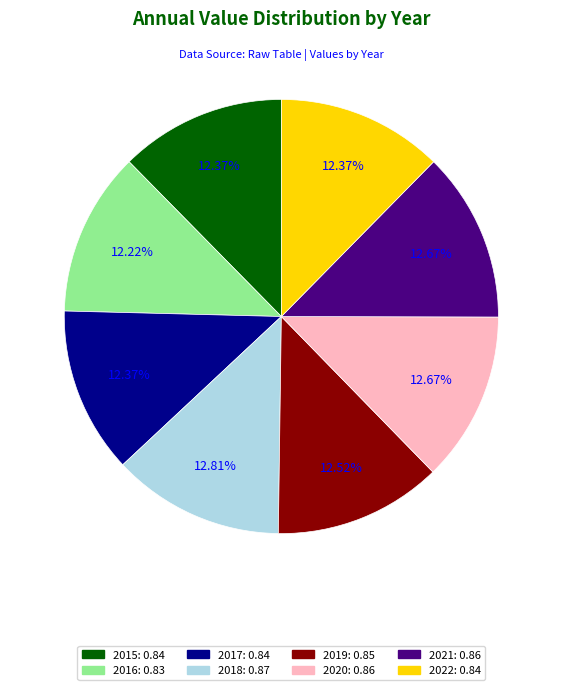

How many slices are in this pie chart?

8